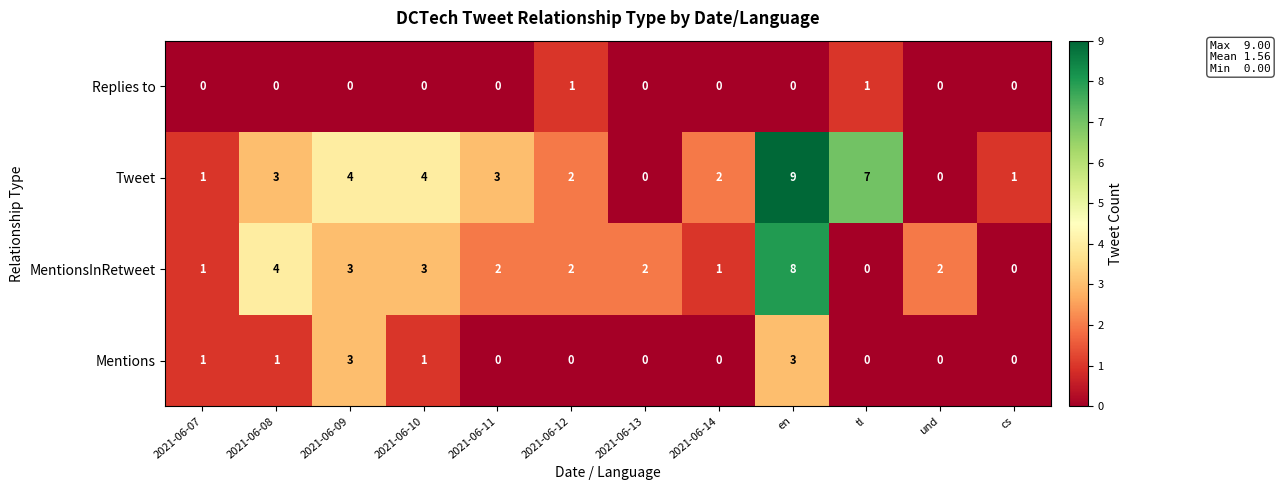

The value of Replies to at 2021-06-09 is 0. True or false?

True